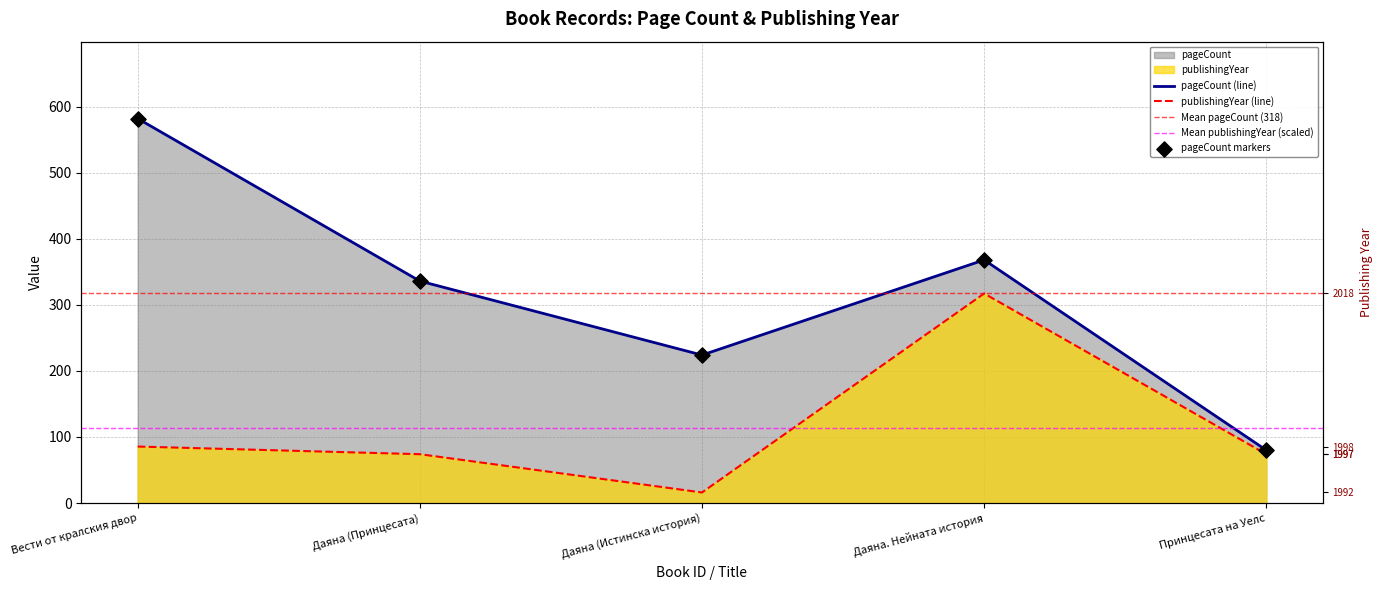

At how many categories does at least one series exceed 105?

4